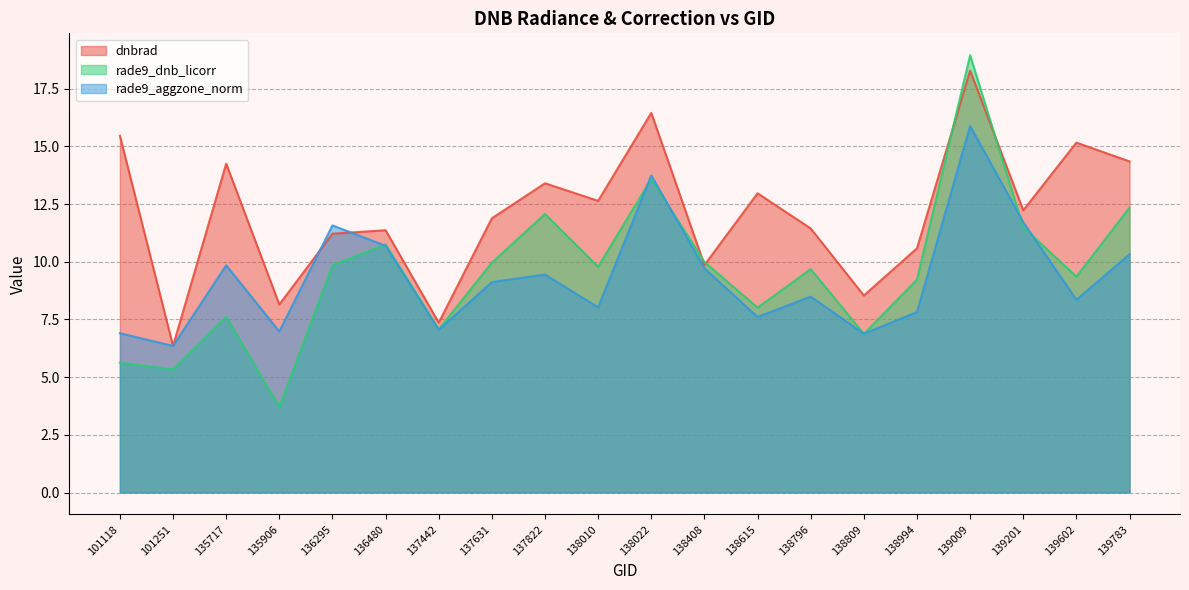

How many times do dnbrad and rade9_aggzone_norm cross each other?

4